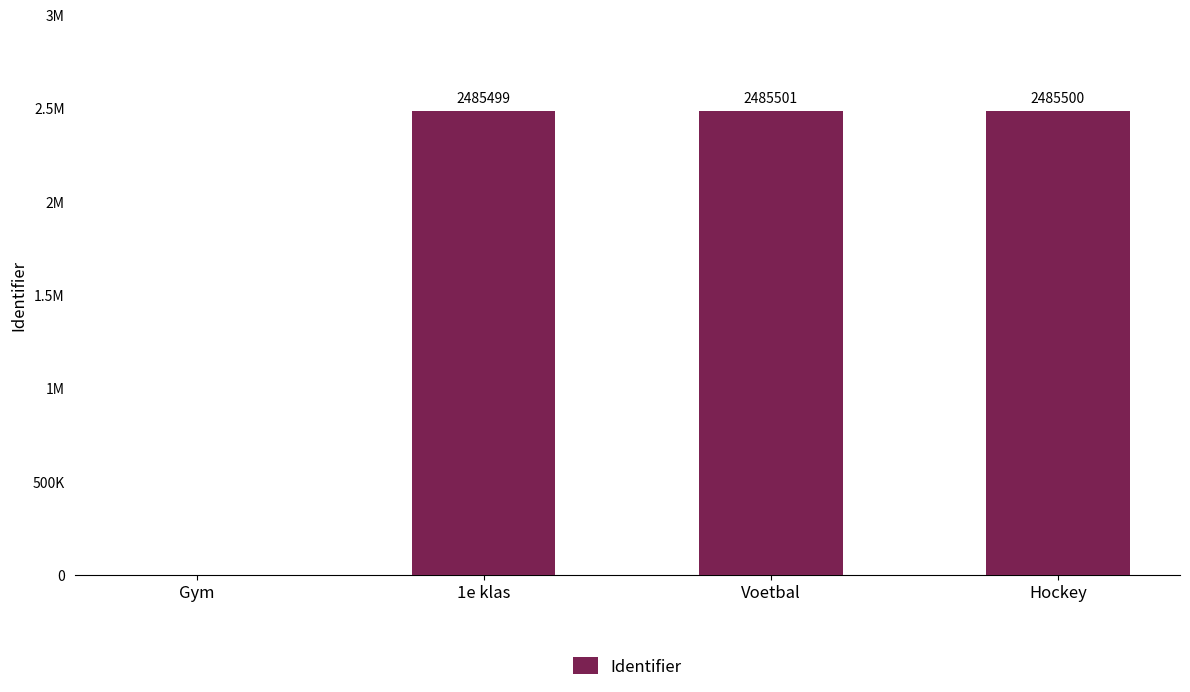

Where does the data first go above 2485500?

Voetbal